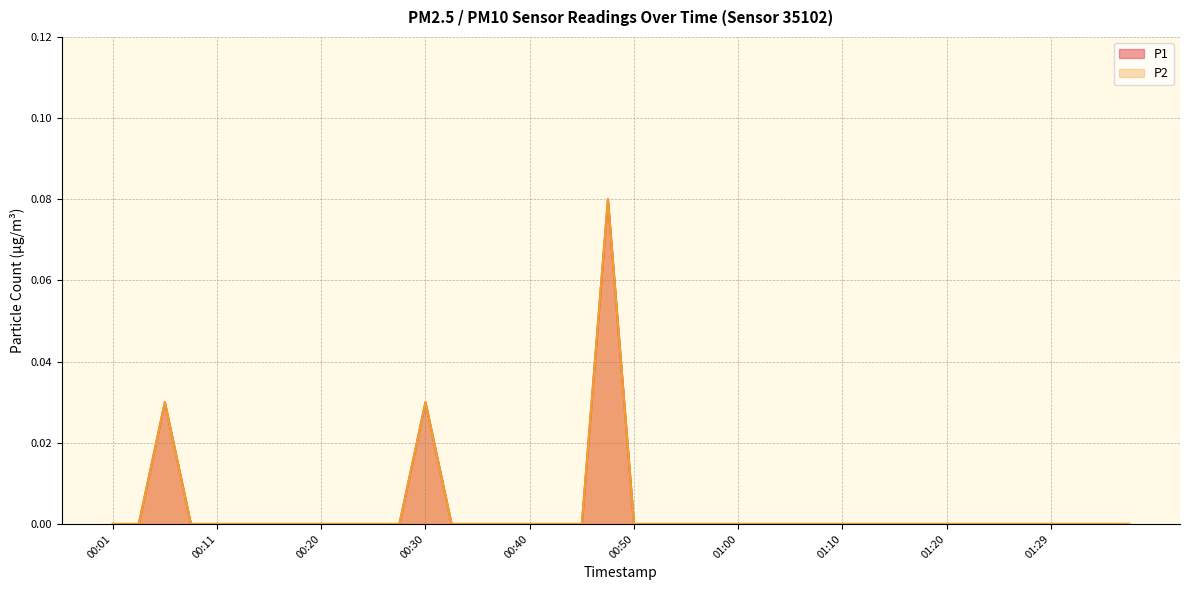

Which category has the highest value across all series?

00:48